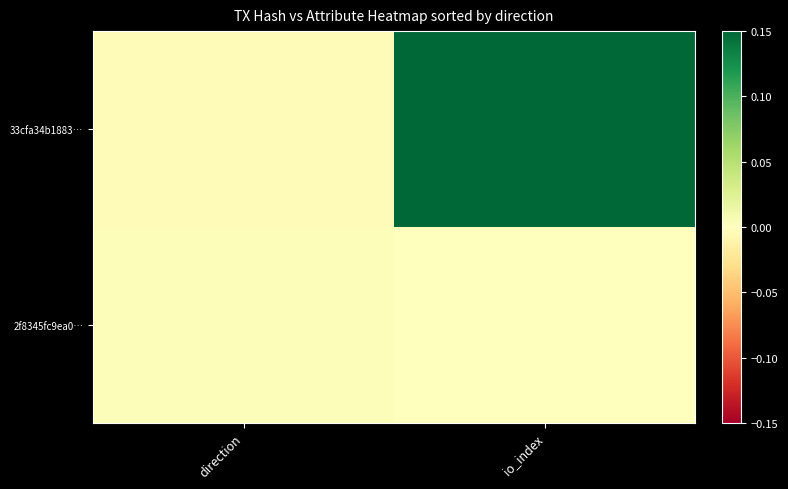

How many data points does each series have?

2